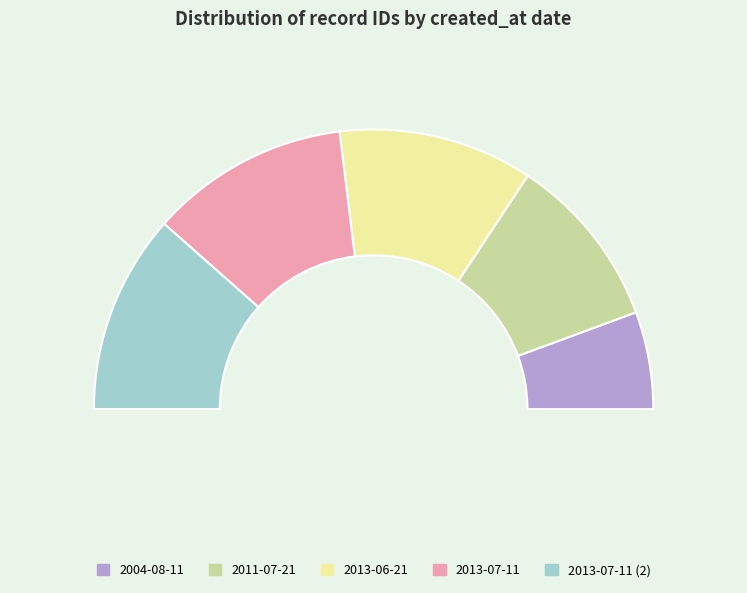

To the nearest percent, what percentage of the pie is 2013-07-11?

23%